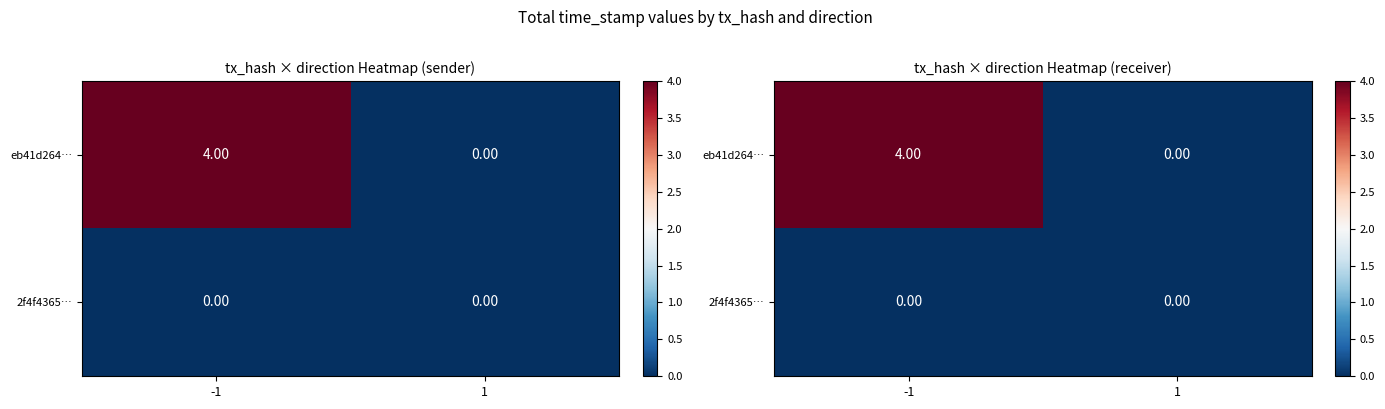

Where is 2f4f4365… nearest to the value 0?

-1